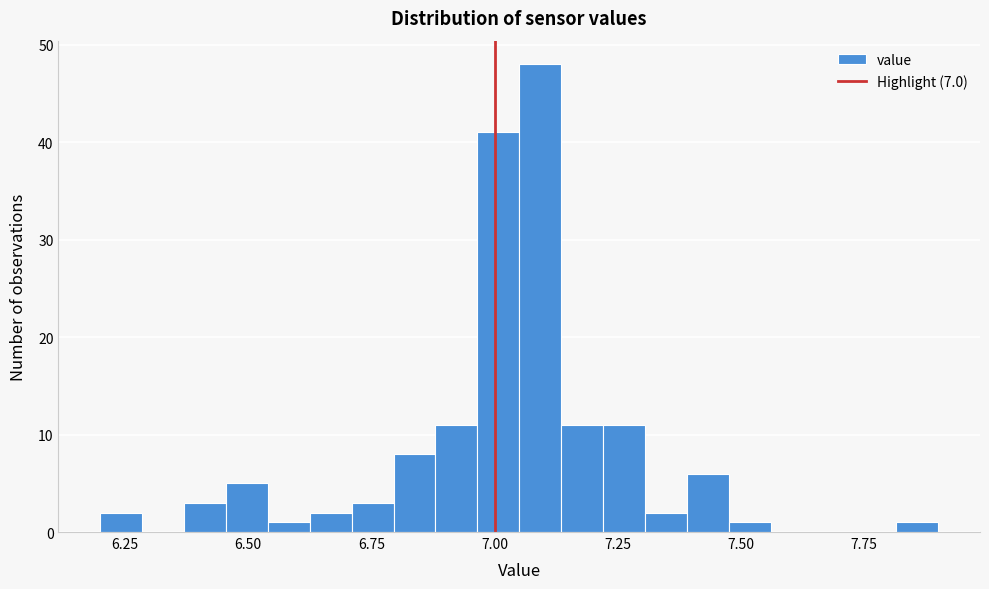

Read against the x-axis, roughly where is the centre of the tallest bar?

7.10